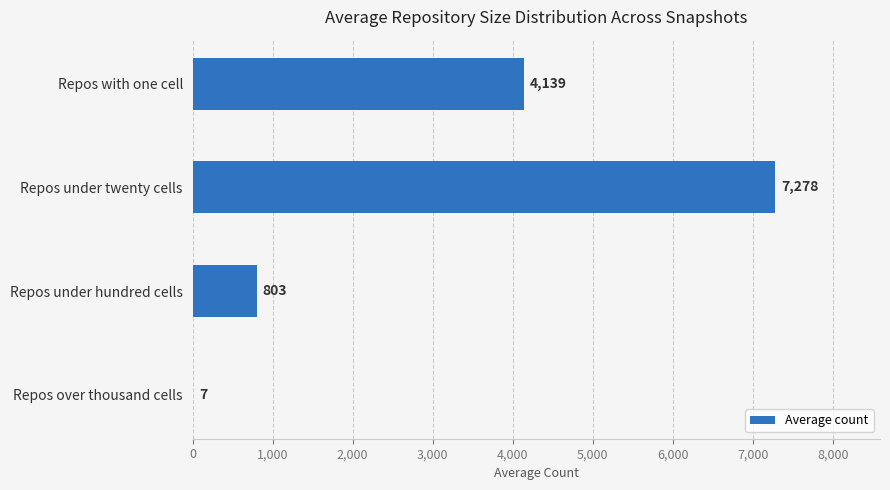

What is the change in value from Repos with one cell to Repos over thousand cells?

-4132